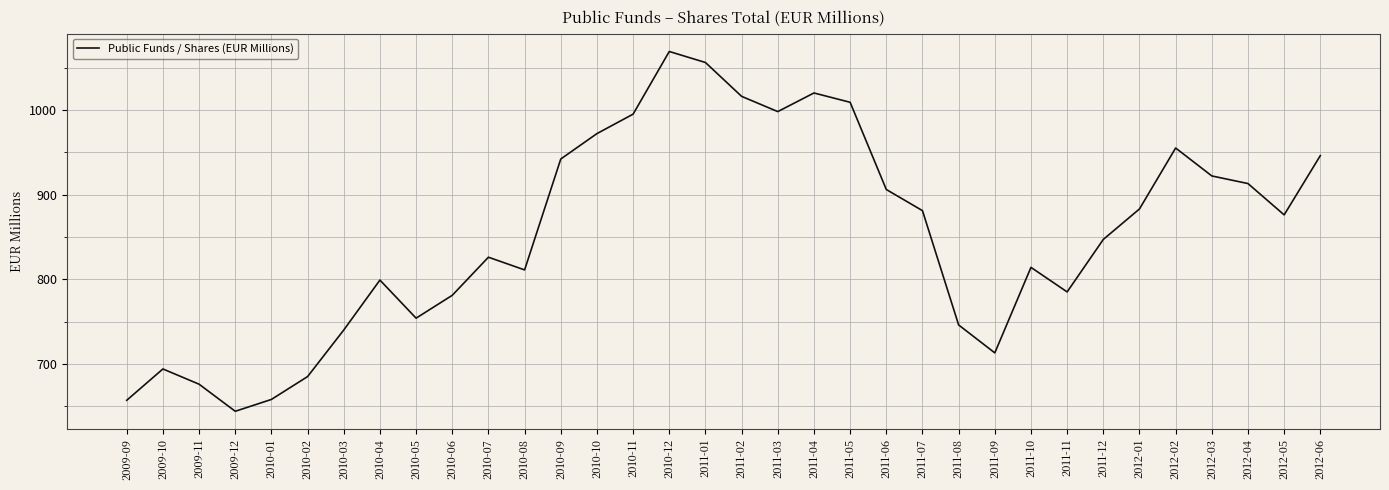

Which label corresponds to the smallest value in the chart?

2009-12